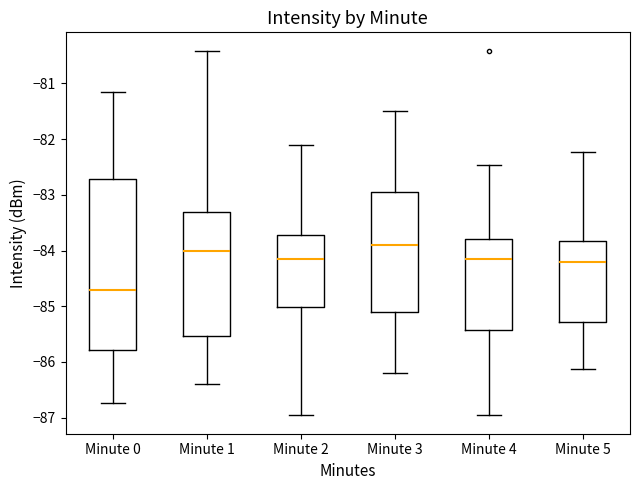

Where does the upper whisker of the box for Minute 4 end on the y-axis? The values are not printed on the chart, so give them approximately, as read against the axis.

-82.5